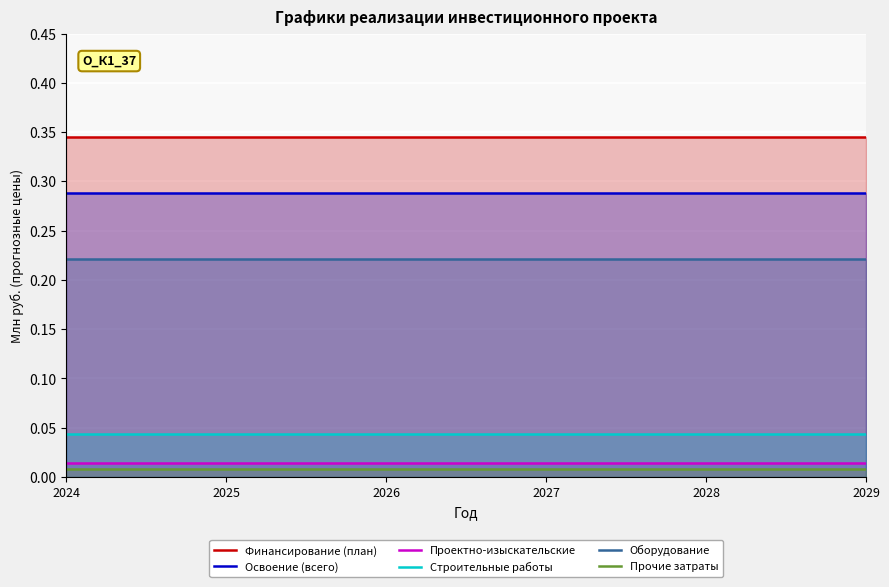

Which series has the largest range (max minus min)?

Финансирование (план)